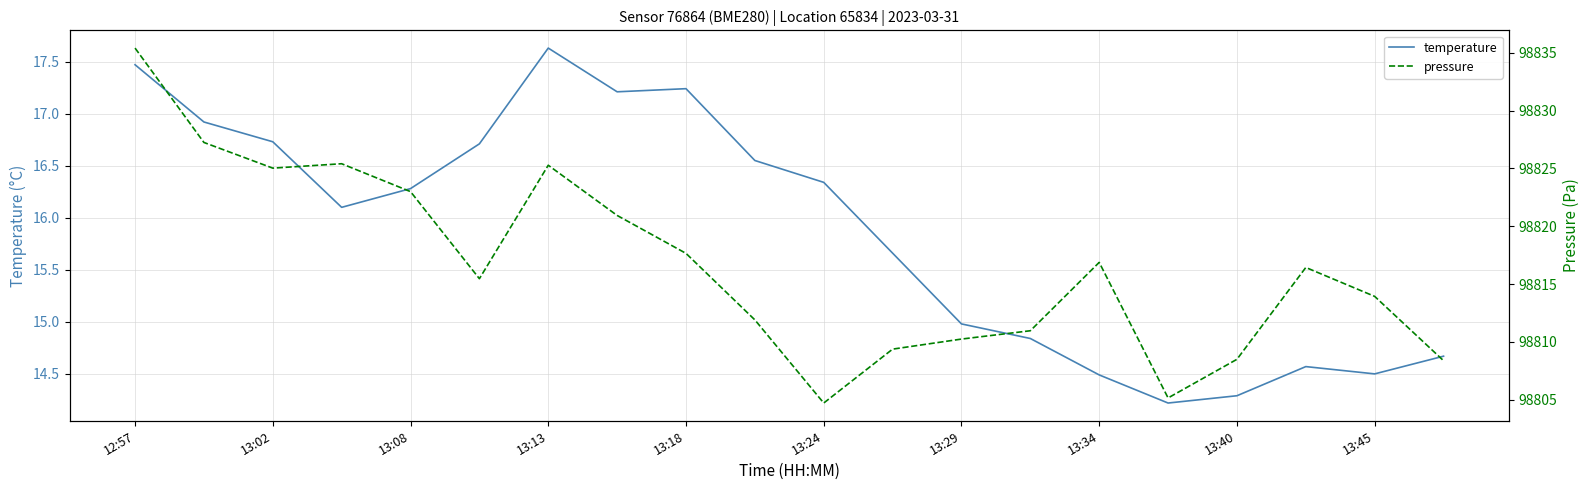

The temperature series shows 7.9 at 12:57. True or false?

False